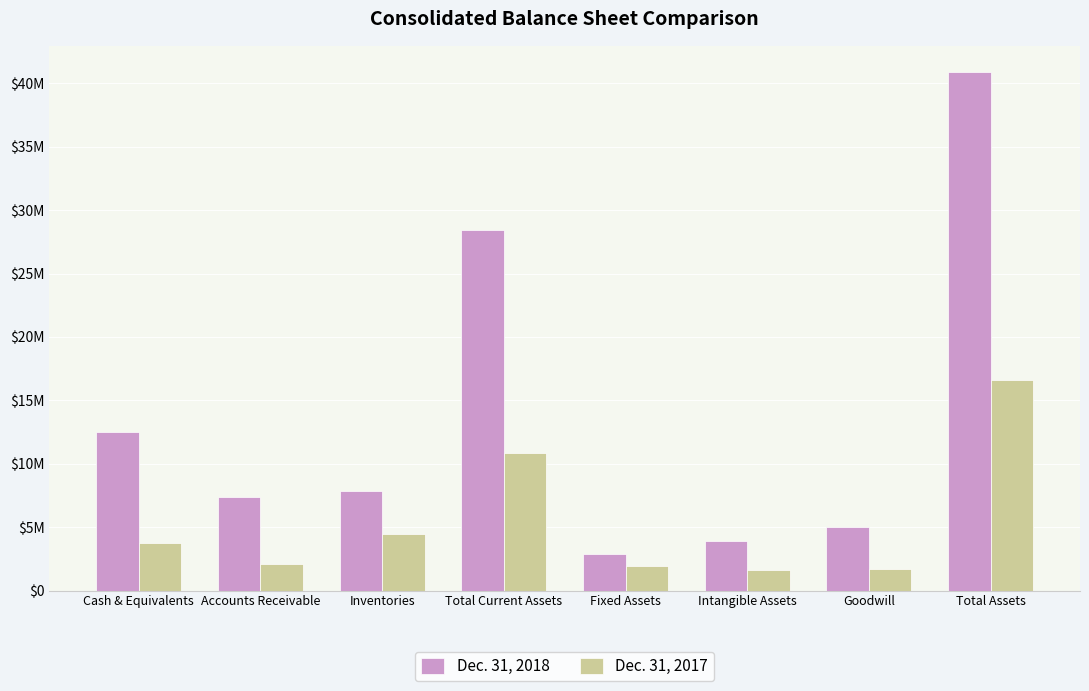

Which category has the highest value across all series?

Total Assets